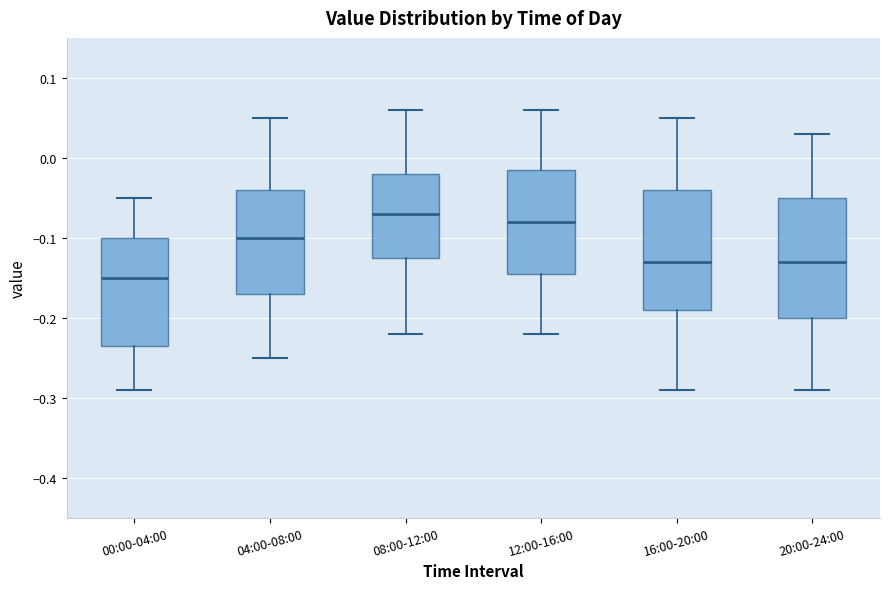

Reading left to right, read every box against the y-axis: the position of its median line, the range the box covers, and the ends of its whiskers. The values are not printed on the chart, so give them approximately, as read against the axis.

00:00-04:00: median -0.15, box -0.23 to -0.10, whiskers -0.29 to -0.05
04:00-08:00: median -0.10, box -0.17 to -0.04, whiskers -0.25 to 0.05
08:00-12:00: median -0.07, box -0.12 to -0.02, whiskers -0.22 to 0.06
12:00-16:00: median -0.08, box -0.14 to -0.01, whiskers -0.22 to 0.06
16:00-20:00: median -0.13, box -0.19 to -0.04, whiskers -0.29 to 0.05
20:00-24:00: median -0.13, box -0.20 to -0.05, whiskers -0.29 to 0.03